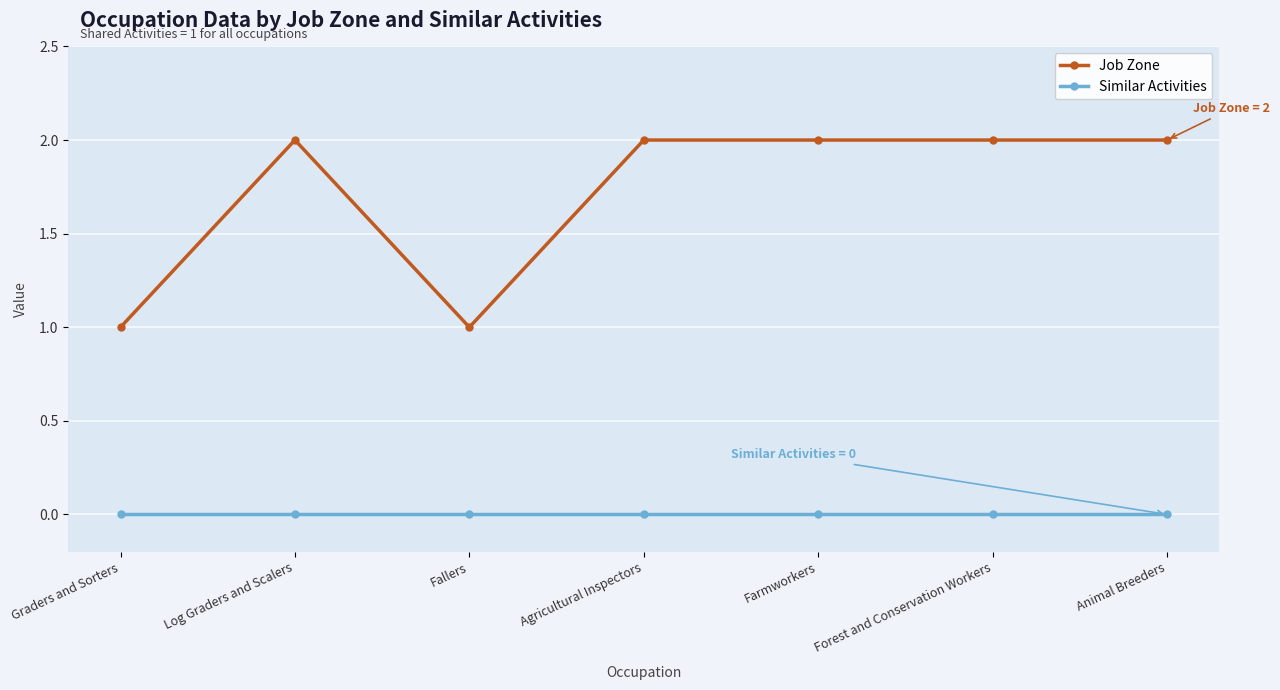

What is the sum of all Job Zone values?

12